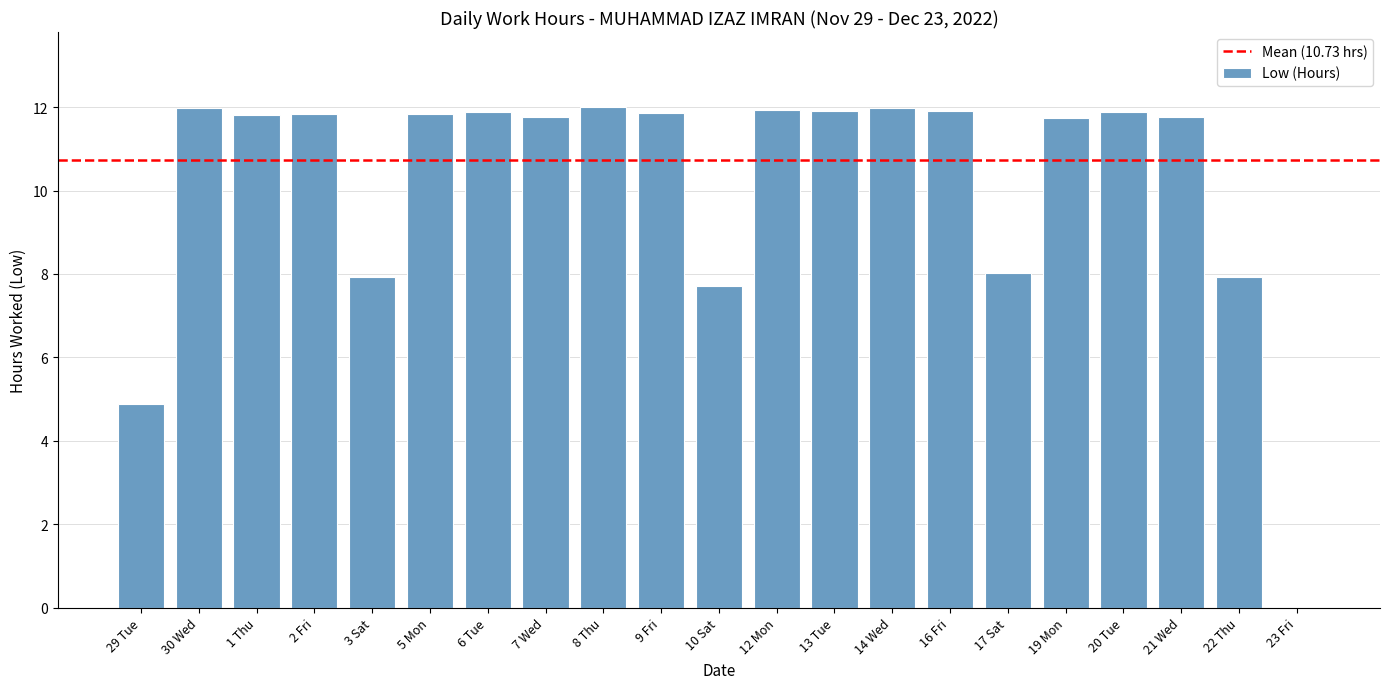

What is the sum of the values at 22 Thu and 20 Tue?

19.8